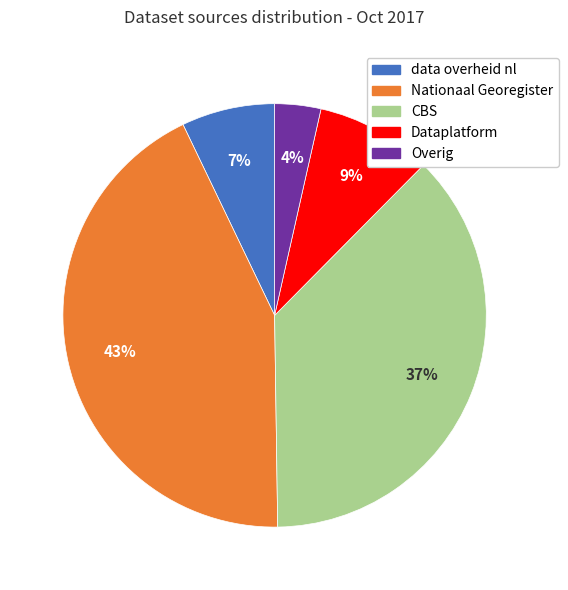

How many segments does this pie chart have?

5